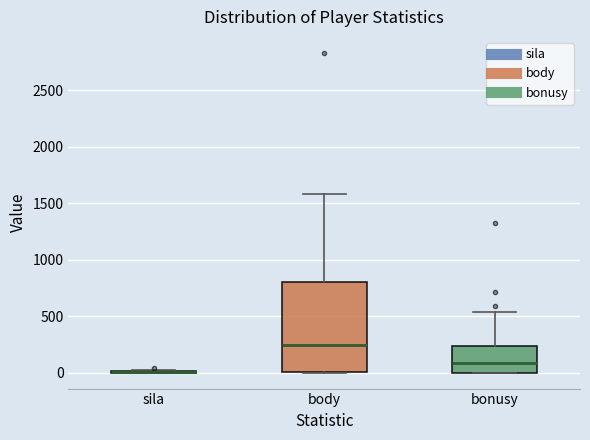

Reading left to right, read every box against the y-axis: the position of its median line, the range the box covers, and the ends of its whiskers. The values are not printed on the chart, so give them approximately, as read against the axis.

sila: box collapsed to a line at 0, whiskers 0 to 0
body: median 250, box 0 to 800, whiskers 0 to 1600
bonusy: median 100, box 0 to 250, whiskers 0 to 550